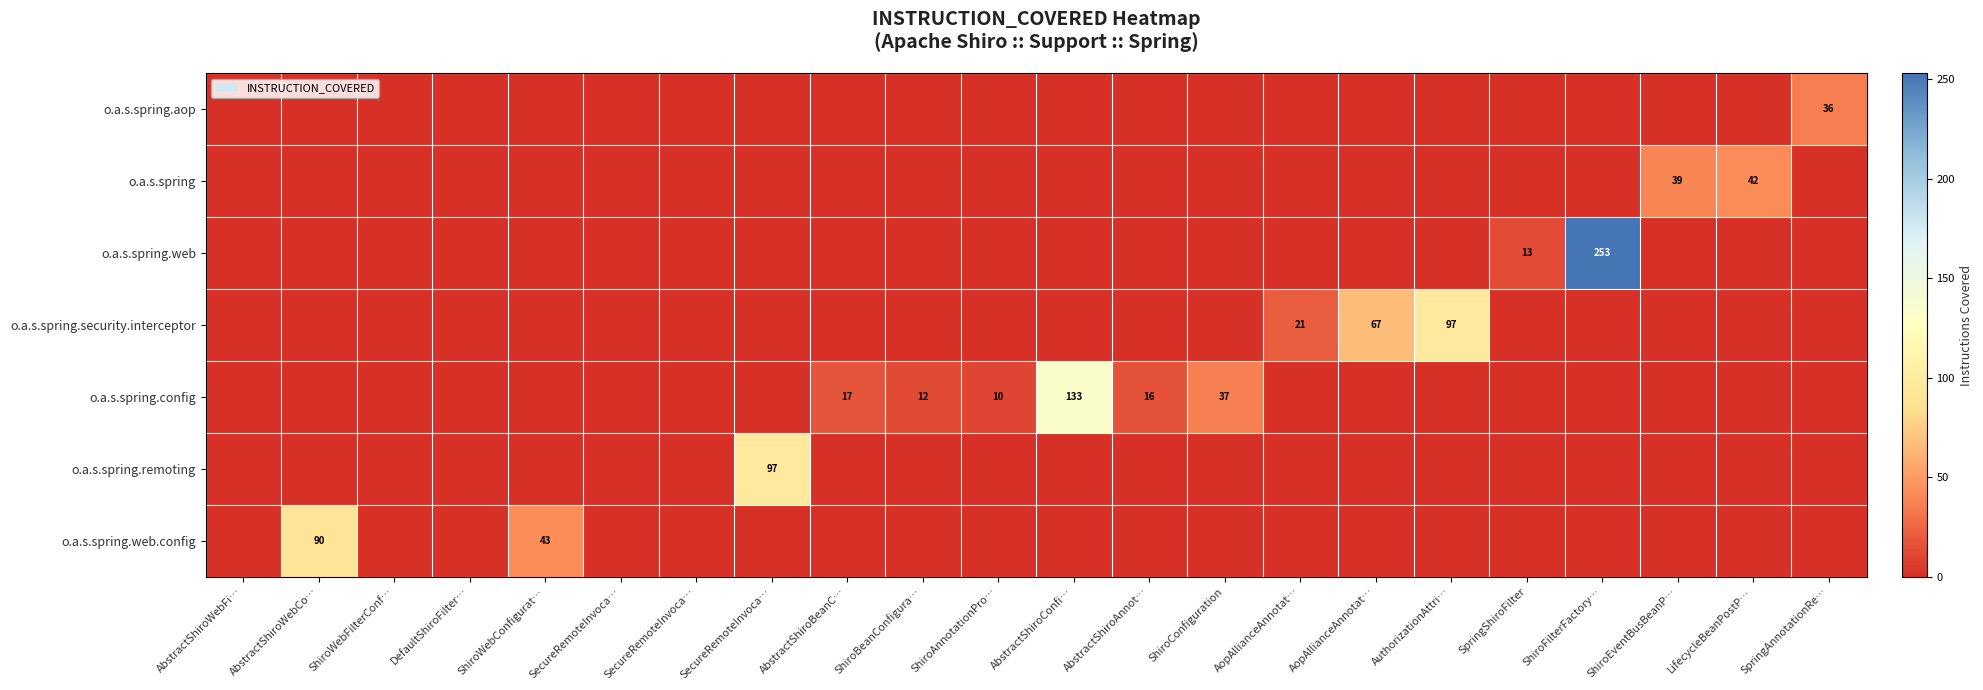

The value of o.a.s.spring.web.config at ShiroConfiguration is 0. True or false?

True